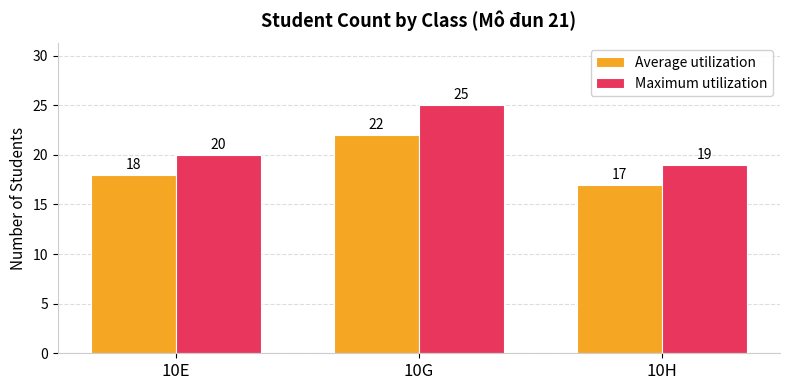

Which series has the largest total across all categories?

Maximum utilization